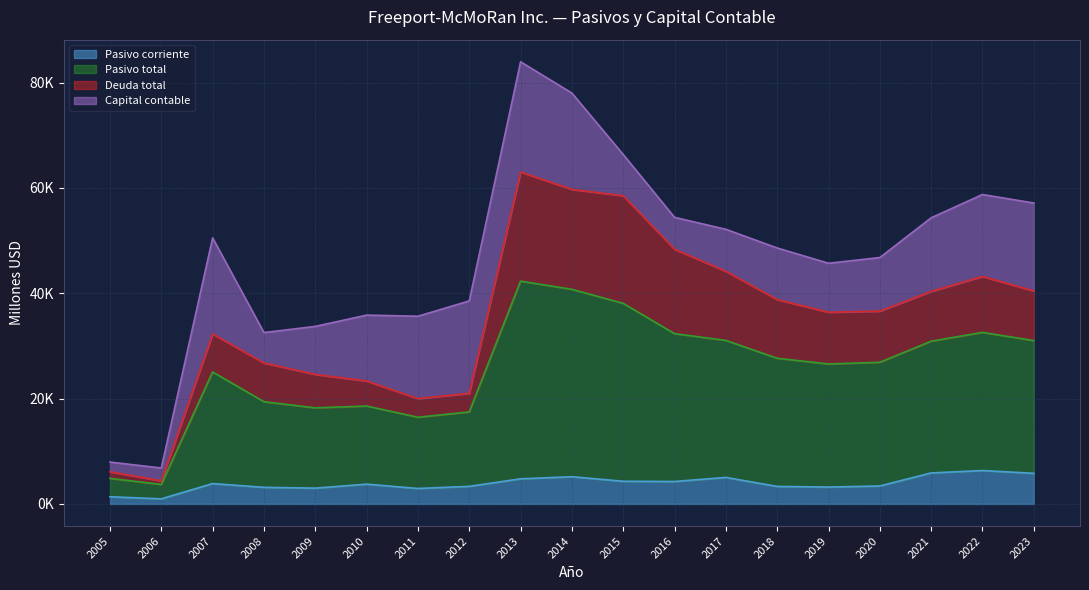

Does the chart display data point markers on the line(s)?

No